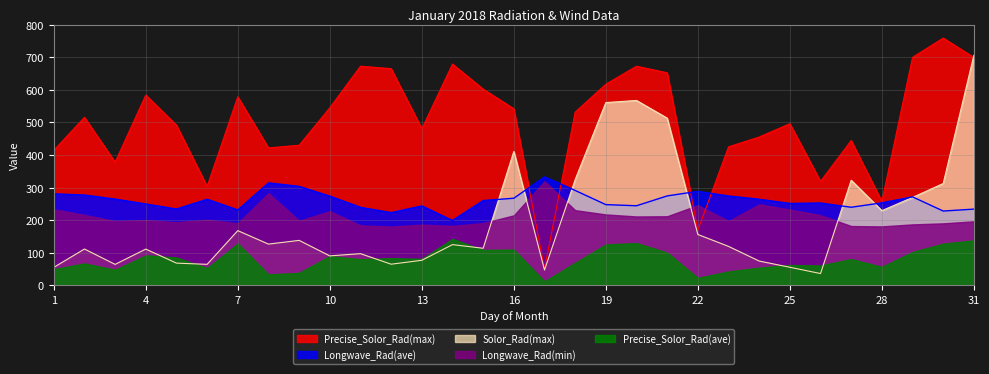

True or false: Precise_Solor_Rad(max) has more than 0 interior local peaks.

True